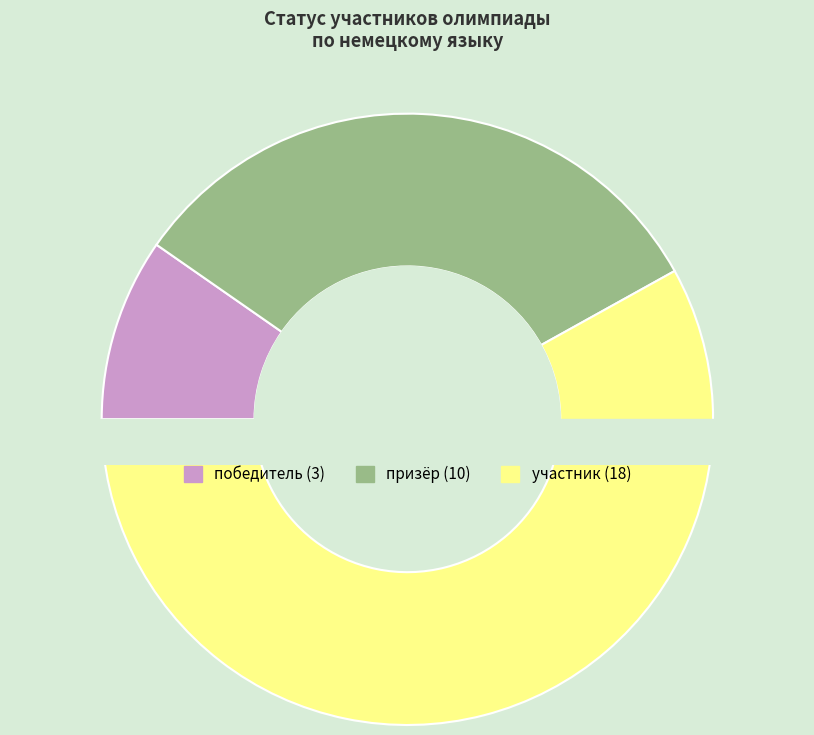

Which has a higher value, призёр or победитель?

призёр